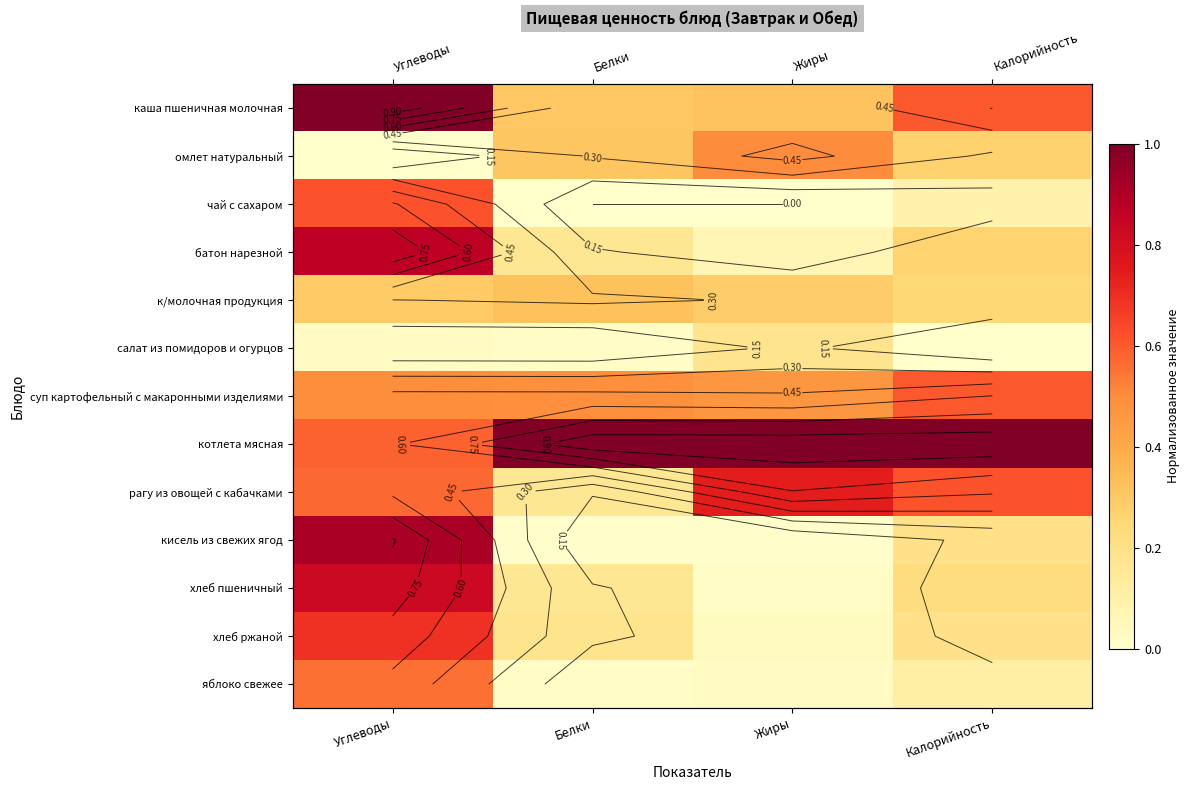

Rank the categories by котлета мясная value from highest to lowest.

Белки, Жиры, Калорийность, Углеводы